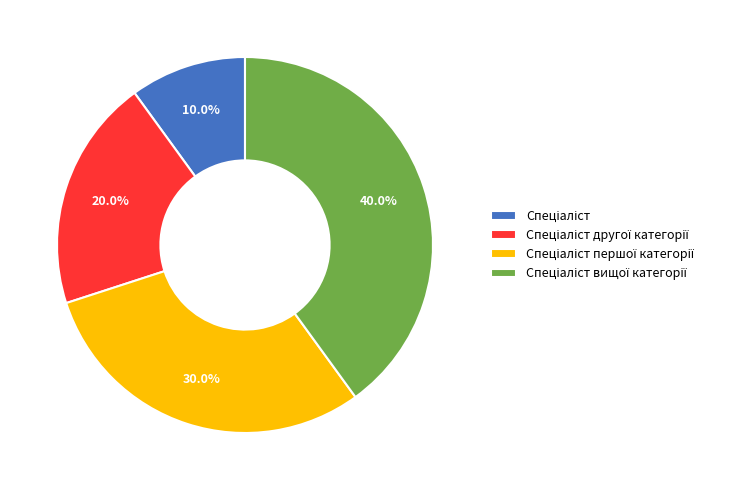

Count the number of slices in the pie.

4